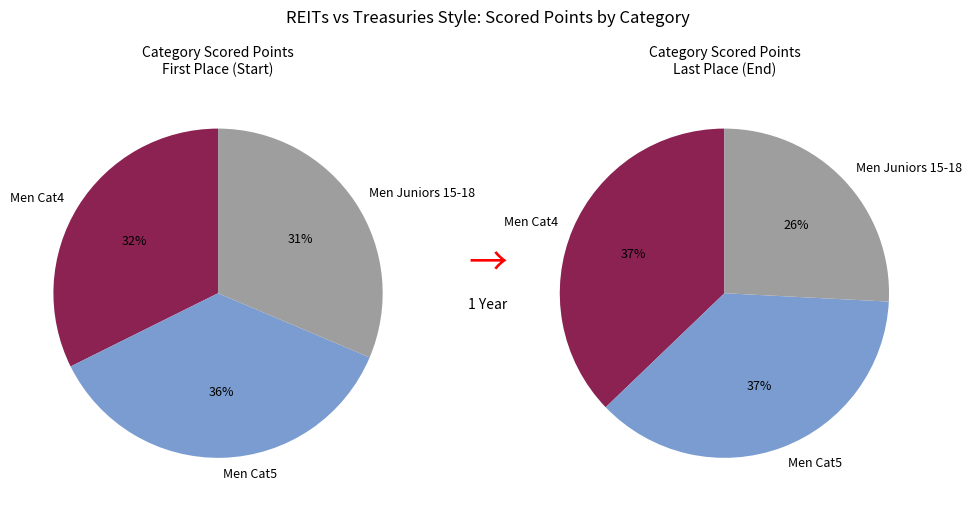

What is the largest slice in the pie chart?

Men Cat5